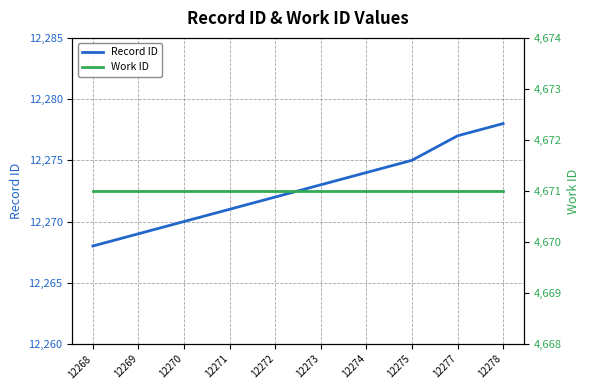

What is the spread (max minus min) of values at 12268?

7597